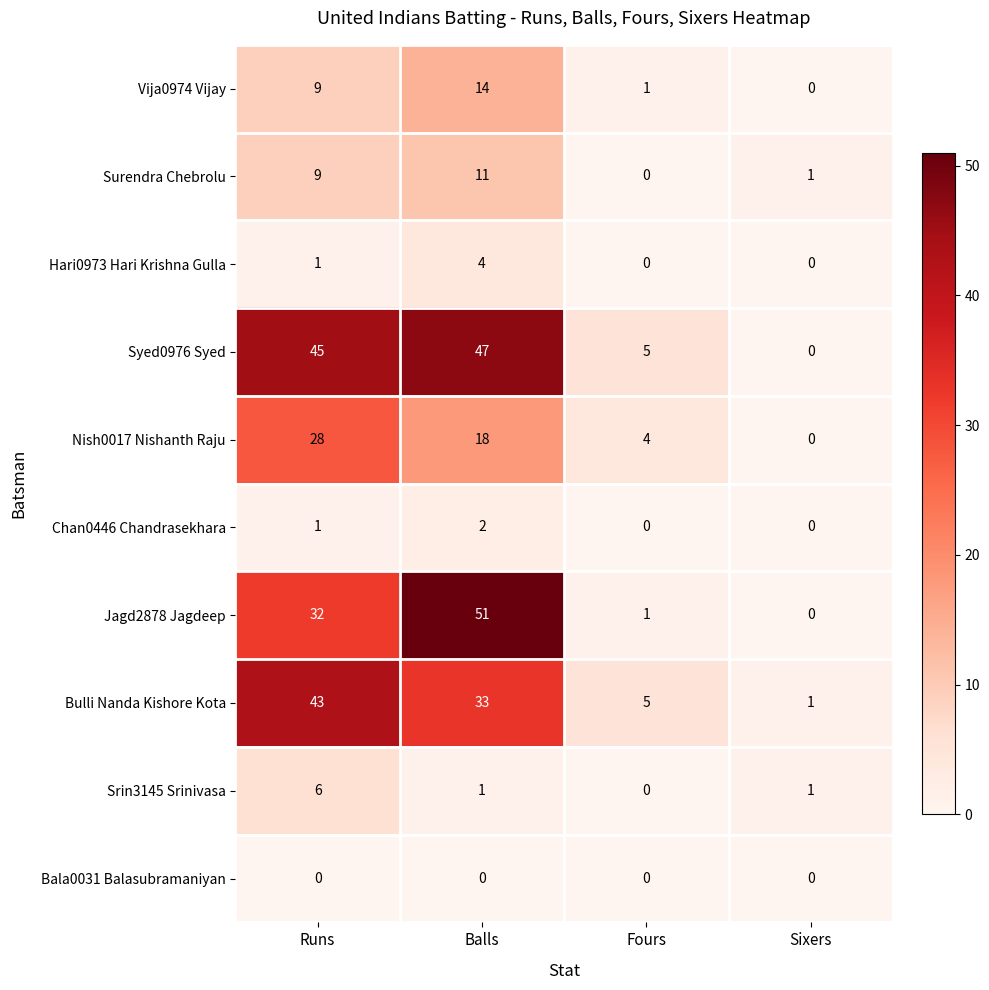

Which series changed the most between Runs and Sixers?

Syed0976 Syed